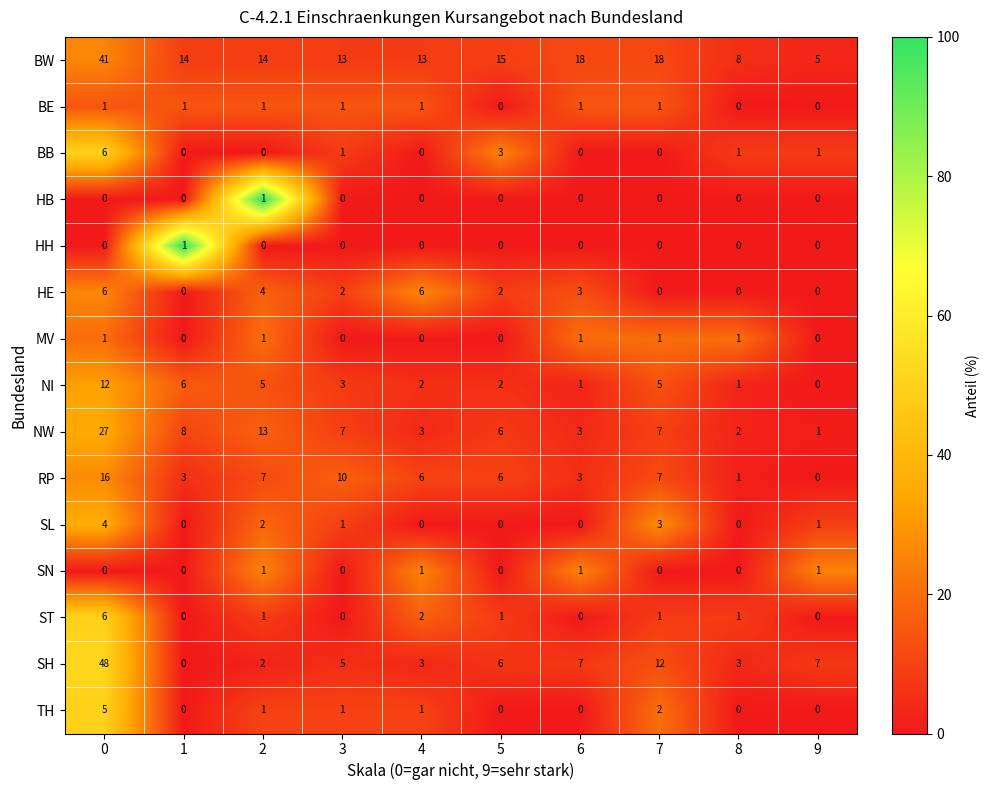

How many data points does each series have?

10